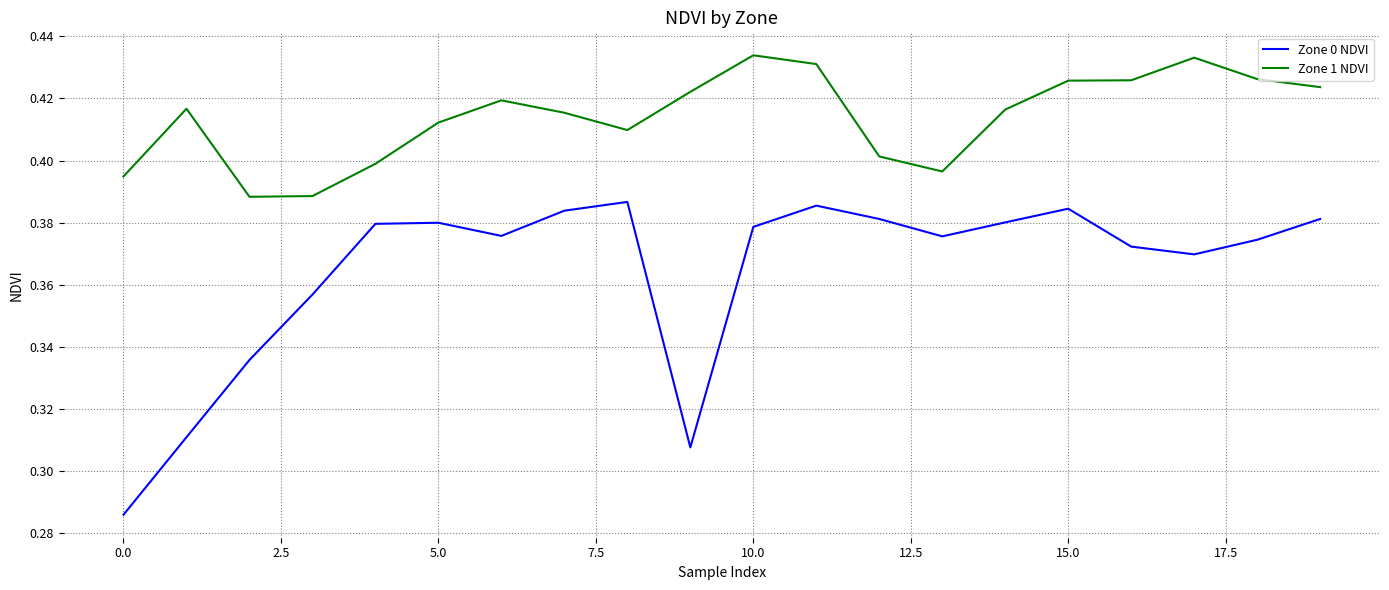

List the series in order of their overall mean, highest first.

Zone 1 NDVI, Zone 0 NDVI